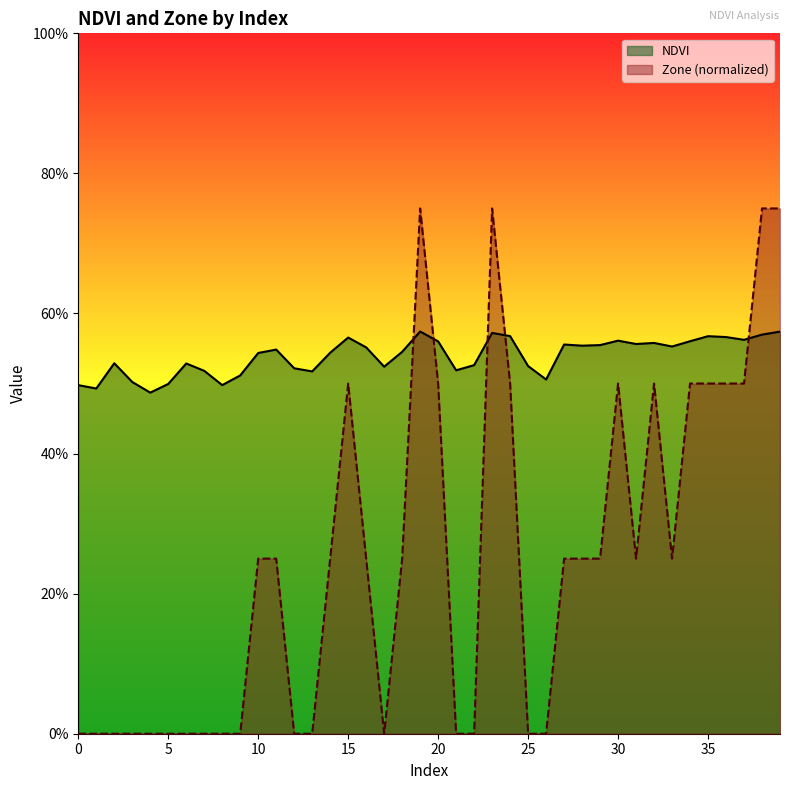

True or false: NDVI has more than 2 points higher than both neighbors.

True